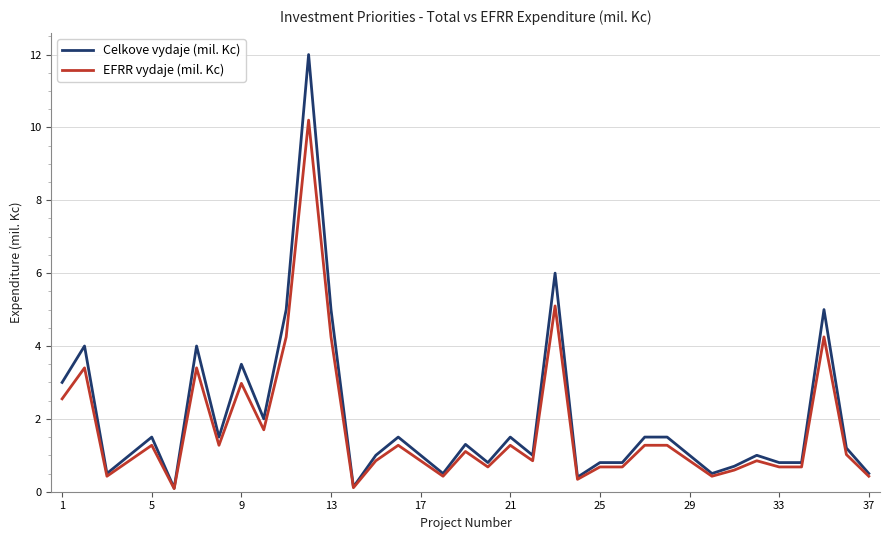

What is the maximum value shown in the chart?

12.0